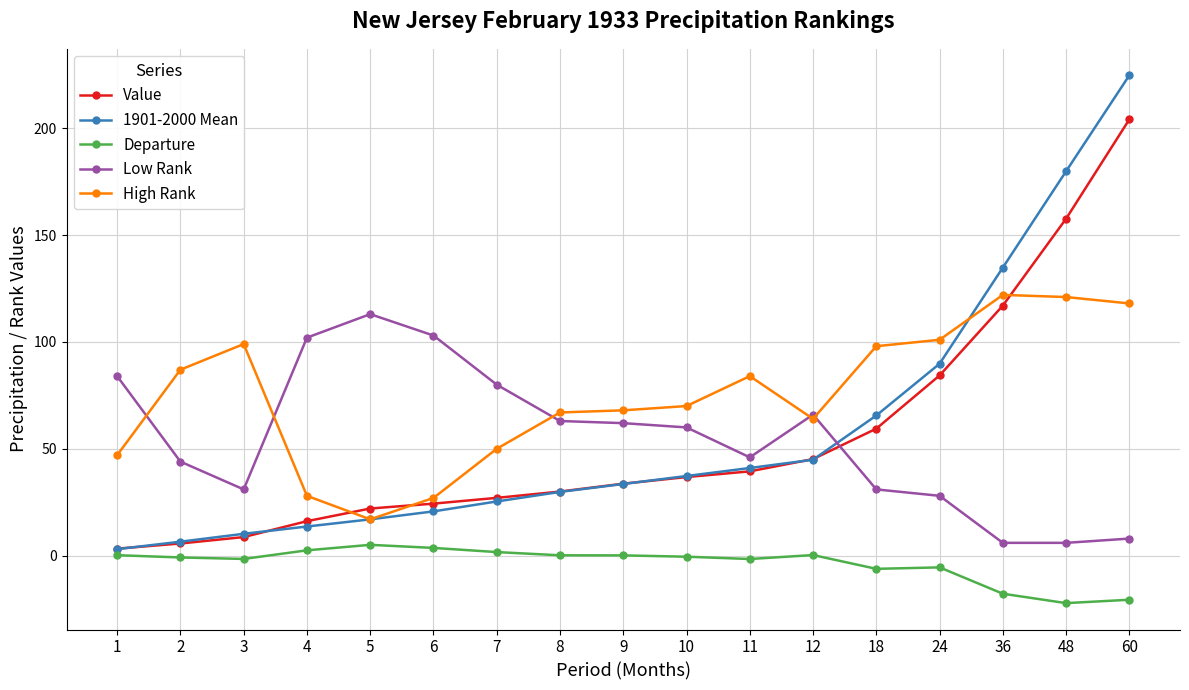

What is the spread (max minus min) of values at 24?

106.5